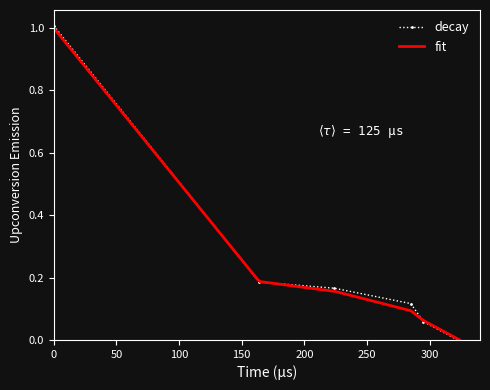

What is the greatest value displayed?

1.0